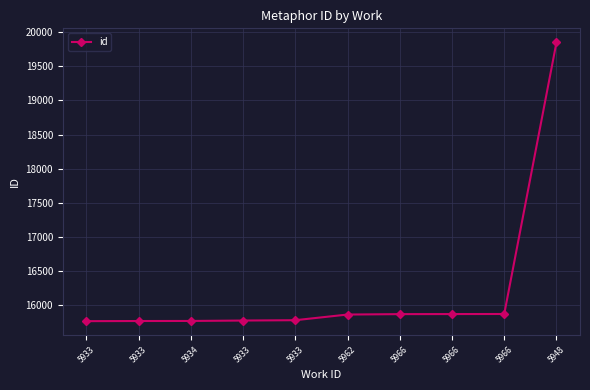

How many data points are less than 15861?

5